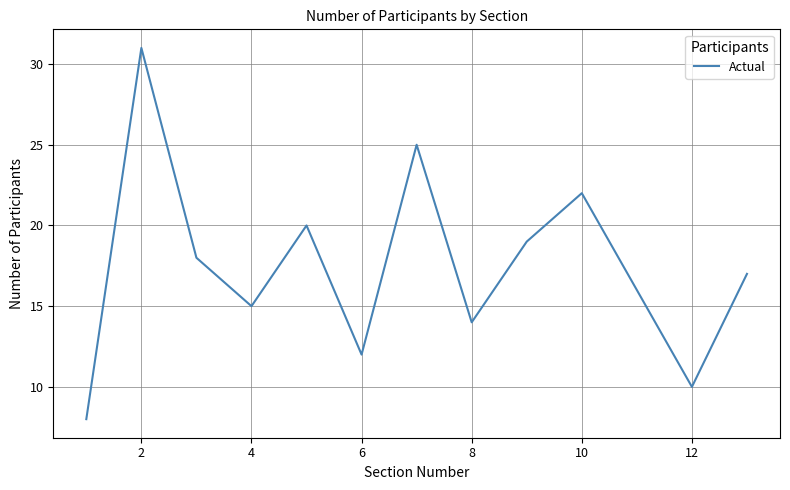

What is the smallest value displayed?

8